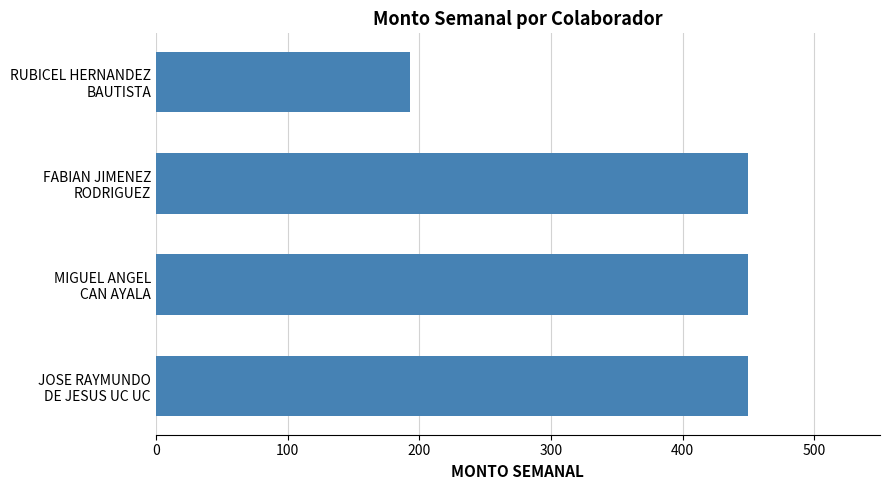

What is the minimum value shown in the chart?

192.9